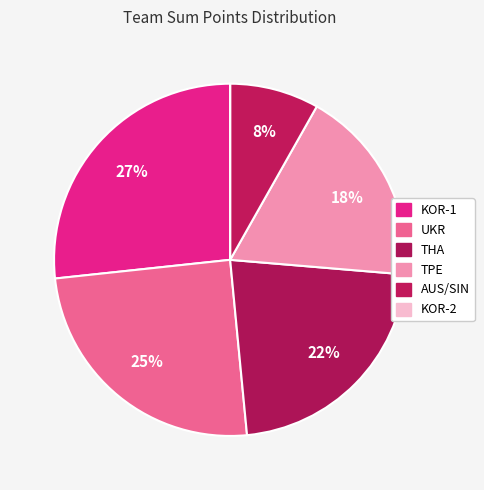

To the nearest percent, what is the average slice percentage?

17%